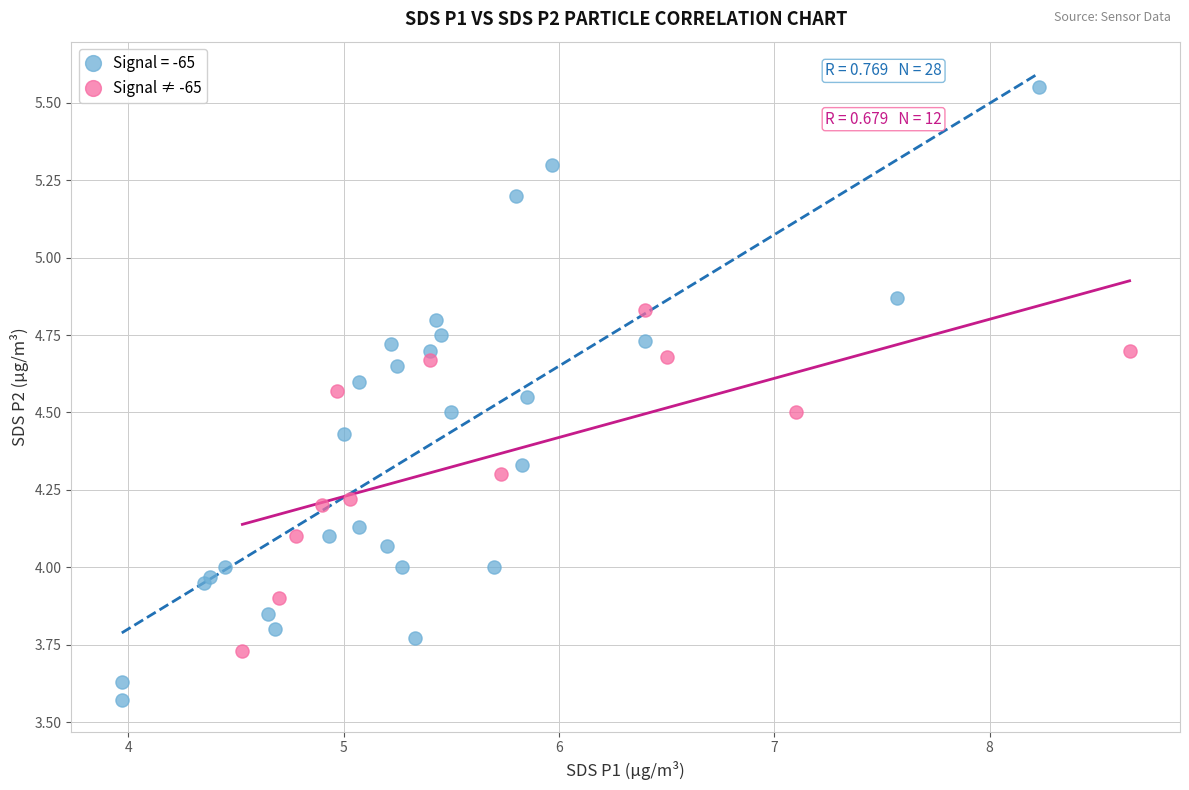

Which series contains the highest Y value?

Signal = -65